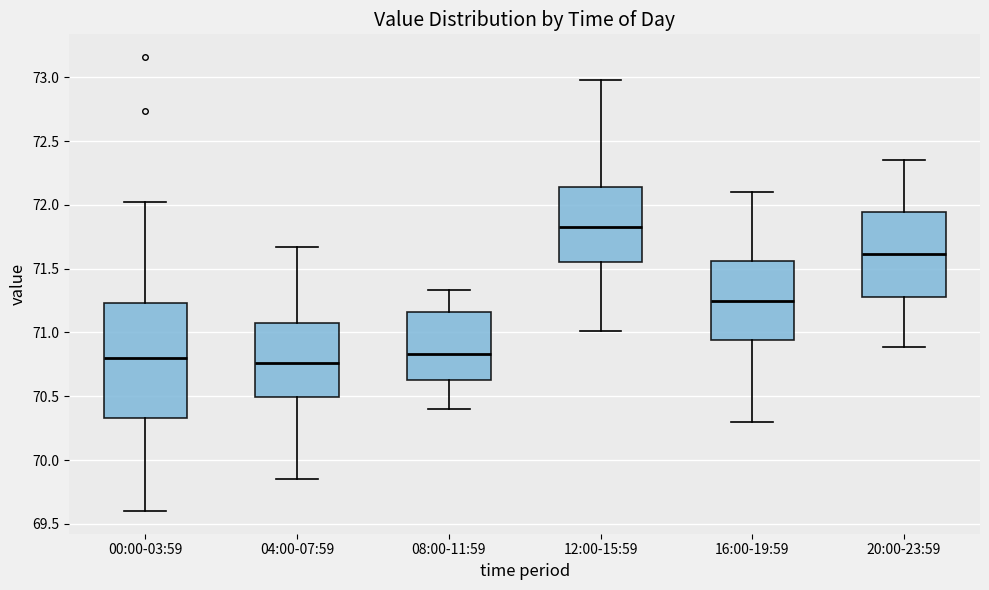

Comparing the boxes themselves (not the whiskers), which one is the tallest?

00:00-03:59